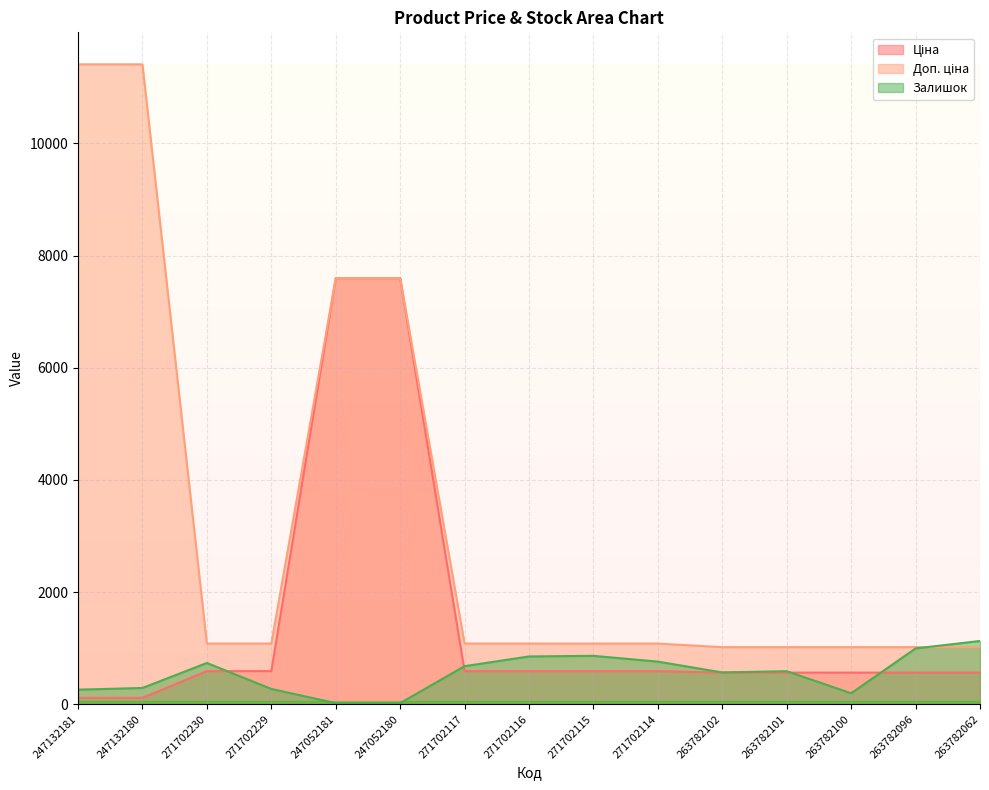

The value of Залишок at 263782062 is 1828.4. True or false?

False